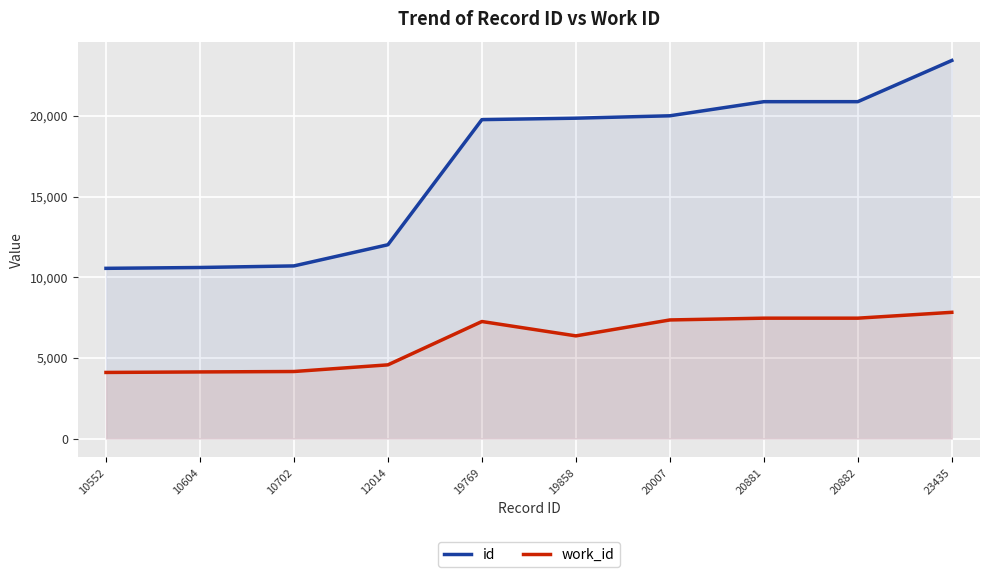

Reading left to right, transcribe all the data shown in this chart.

id: 10552=10552	10604=10604	10702=10702	12014=12014	19769=19769	19858=19858	20007=20007	20881=20881	20882=20882	23435=23435
work_id: 10552=4099	10604=4131	10702=4157	12014=4570	19769=7256	19858=6366	20007=7353	20881=7463	20882=7463	23435=7826